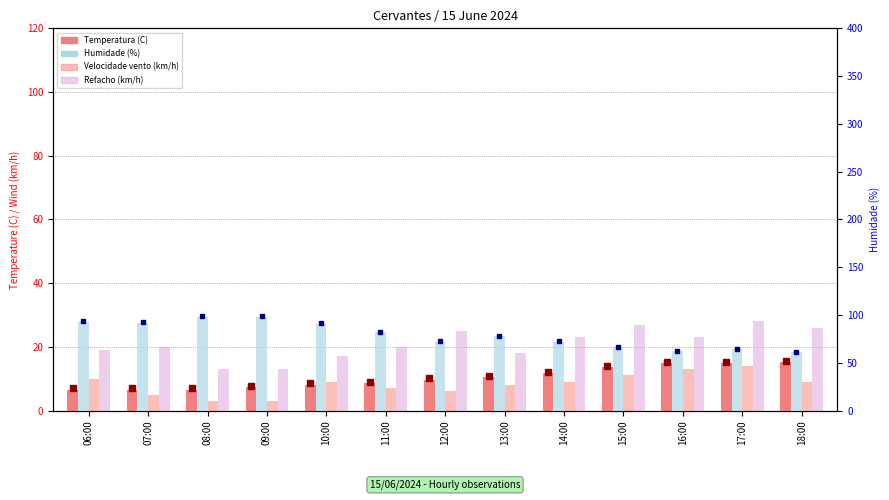

List the labels in order of Temperatura (C) value, smallest first.

06:00, 07:00, 08:00, 09:00, 10:00, 11:00, 12:00, 13:00, 14:00, 15:00, 16:00, 17:00, 18:00